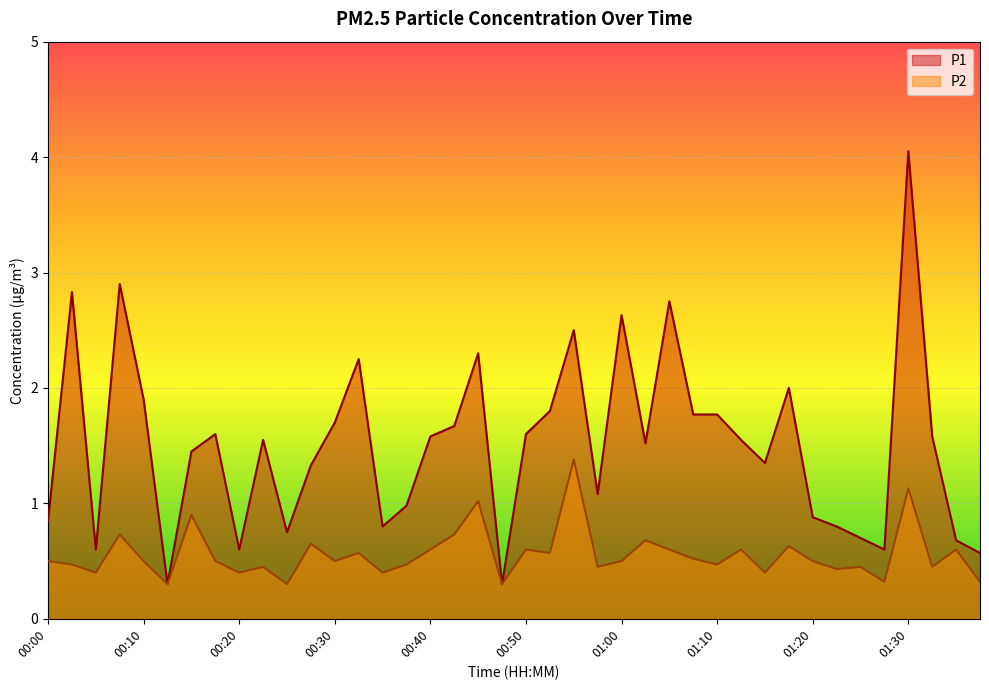

Which category has the lowest value across all series?

00:12